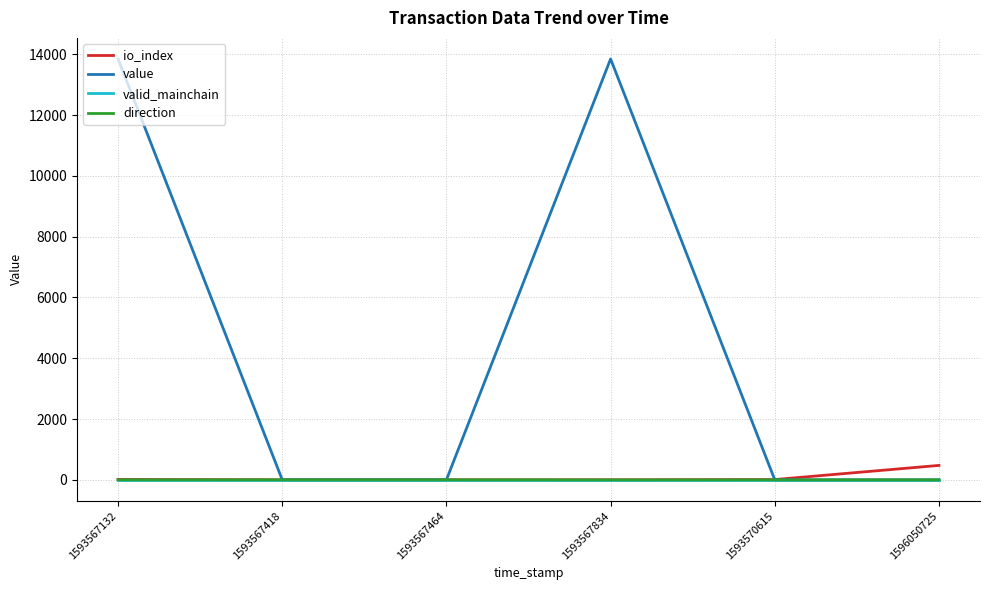

True or false: valid_mainchain has a value of 1.0 at 1593570615.

True